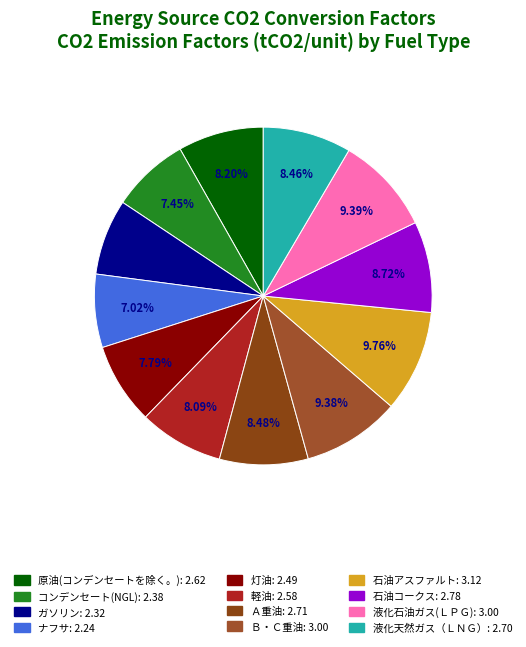

To the nearest percent, what is the average slice percentage?

8%